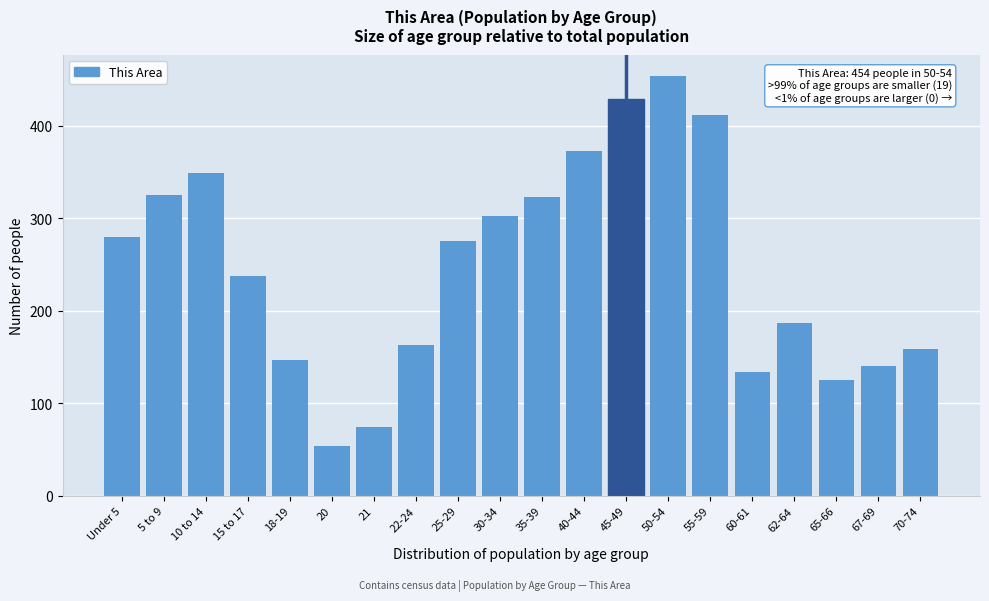

Reading left to right, transcribe all the data shown in this chart.

Under 5=280	5 to 9=325	10 to 14=349	15 to 17=237	18-19=147	20=54	21=74	22-24=163	25-29=275	30-34=302	35-39=323	40-44=373	45-49=429	50-54=454	55-59=412	60-61=134	62-64=187	65-66=125	67-69=140	70-74=159